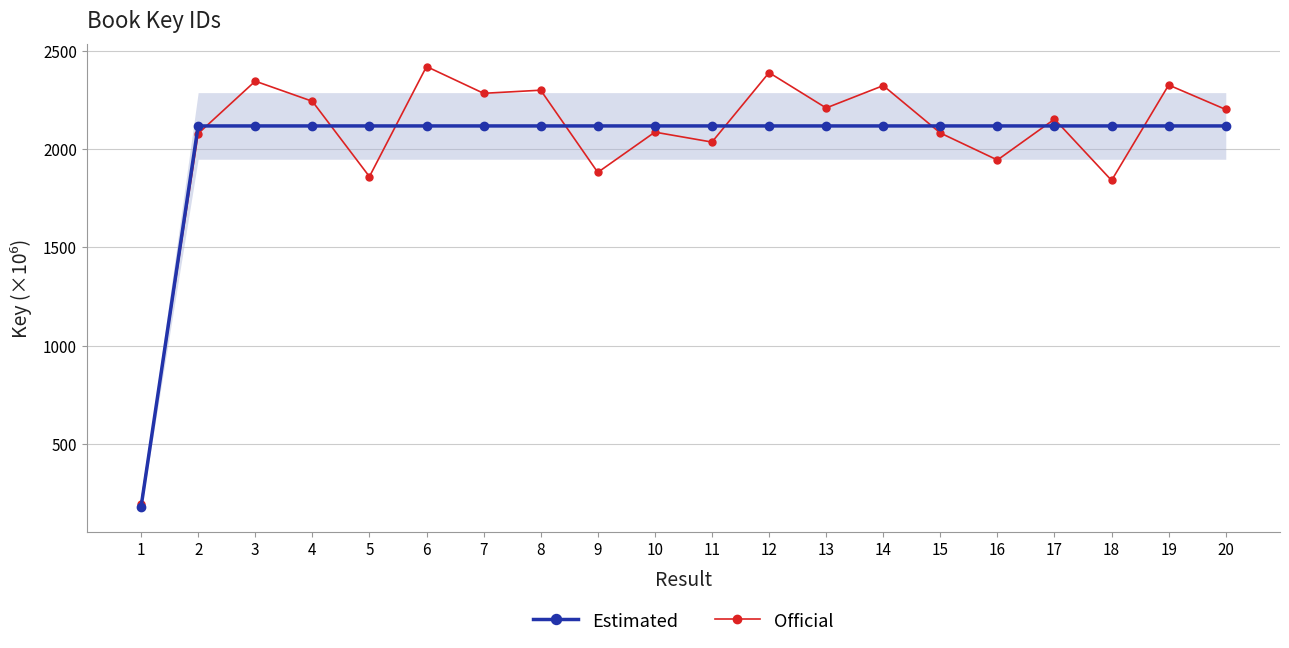

What are all the series names shown in the legend?

Estimated, Official